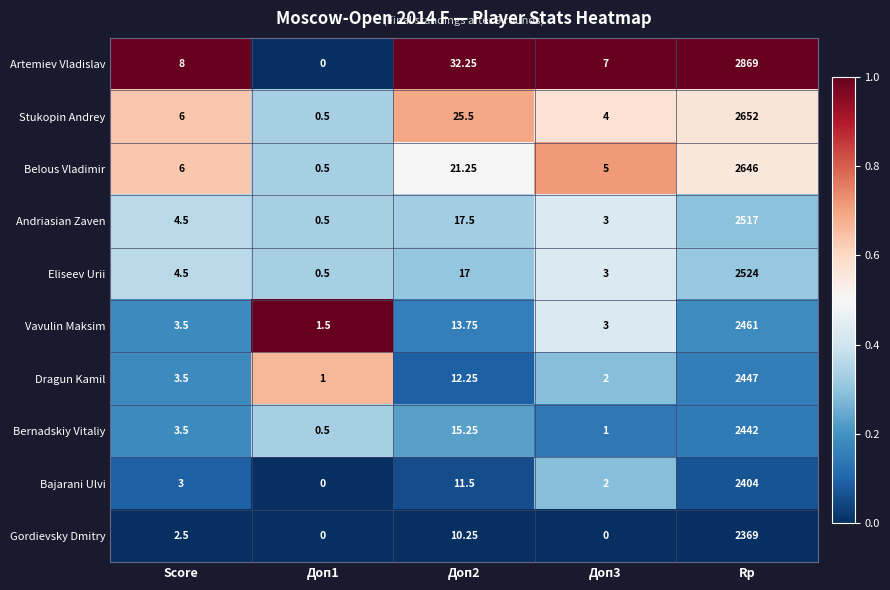

At how many categories does at least one series exceed 0?

5